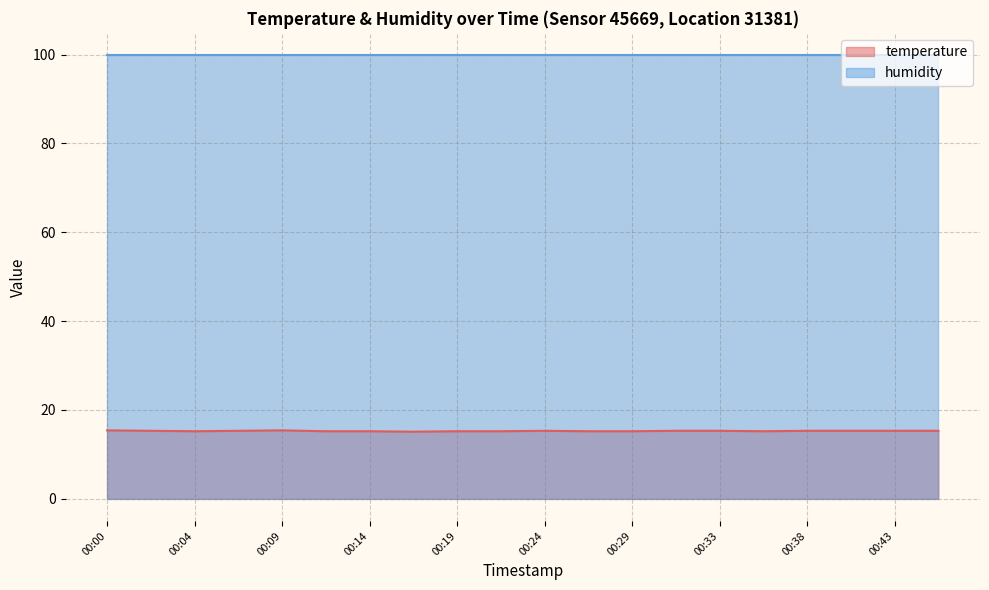

Does the chart display data point markers on the line(s)?

No